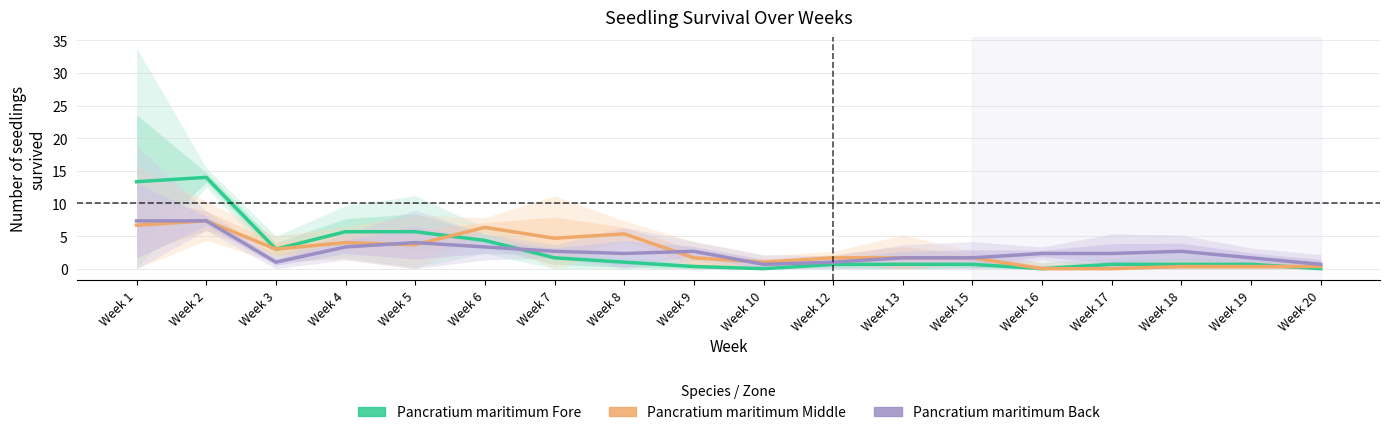

After their last crossing, which series has the higher values: Pancratium maritimum Middle or Pancratium maritimum Back?

Pancratium maritimum Middle